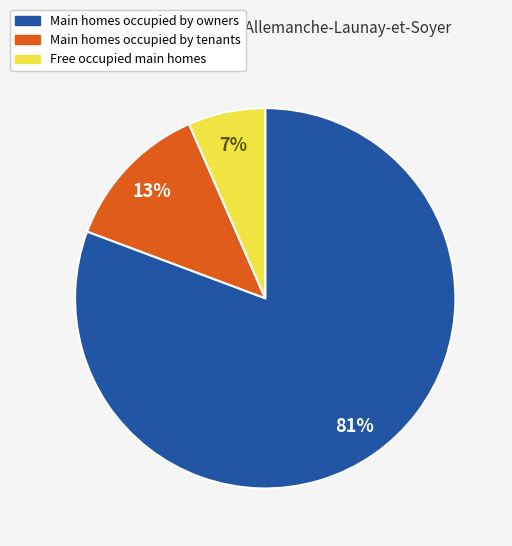

Does any single category account for the majority?

Yes